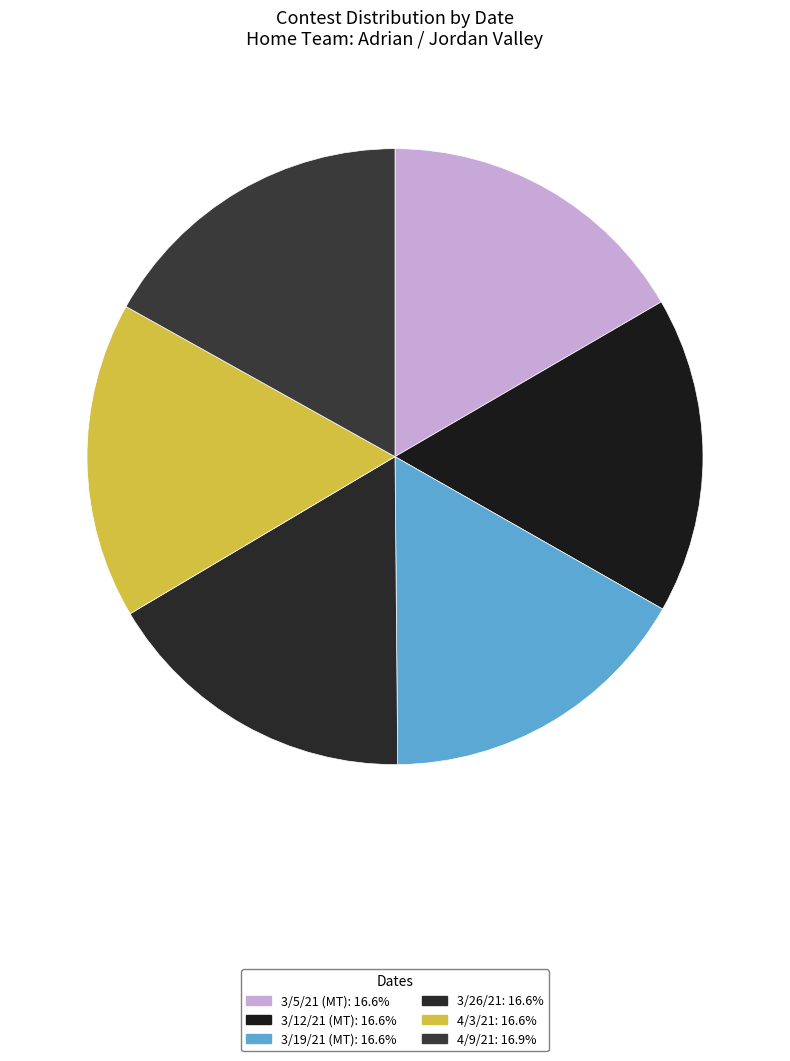

Count the number of slices in the pie.

6